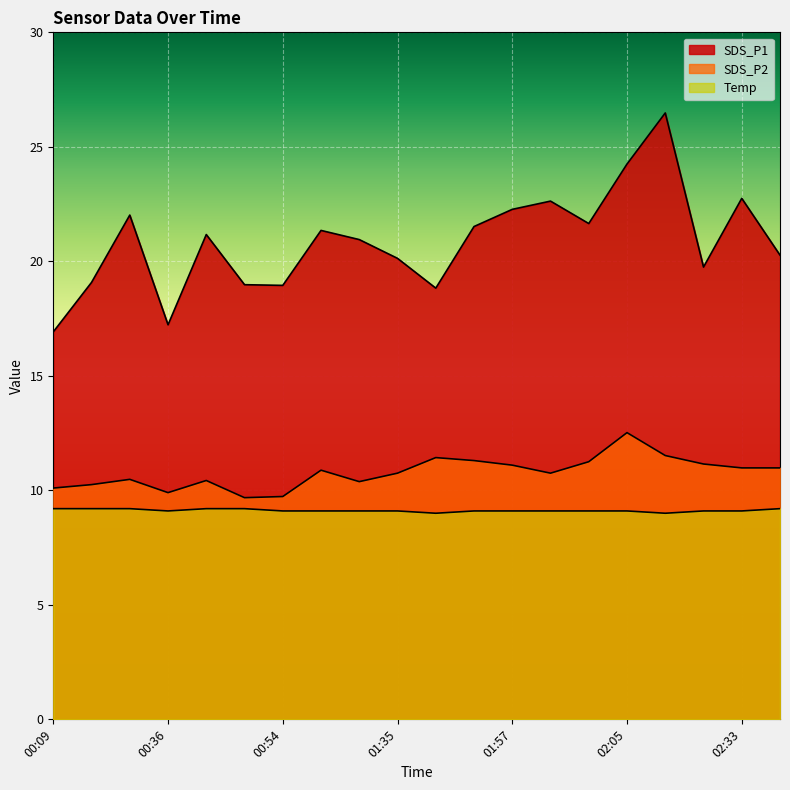

In SDS_P1, how many points are higher than both neighbors (excluding endpoints)?

6